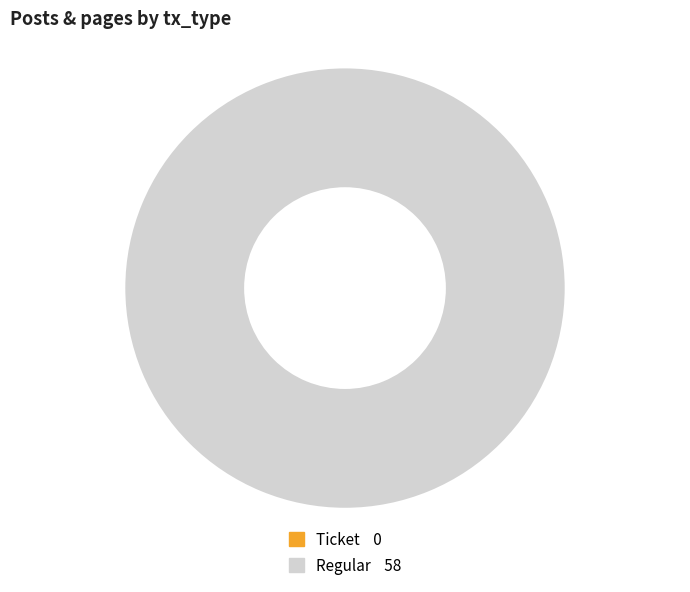

Which has a higher value, Ticket or Regular?

Regular